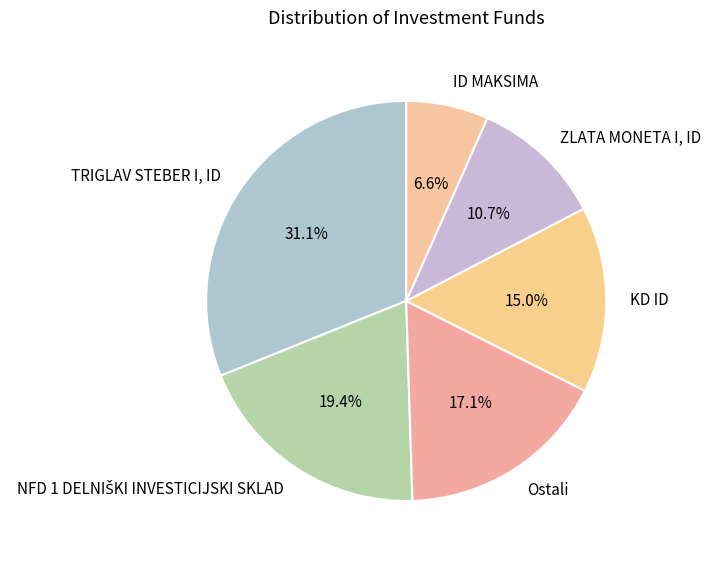

What is the smallest slice in the pie chart?

ID MAKSIMA